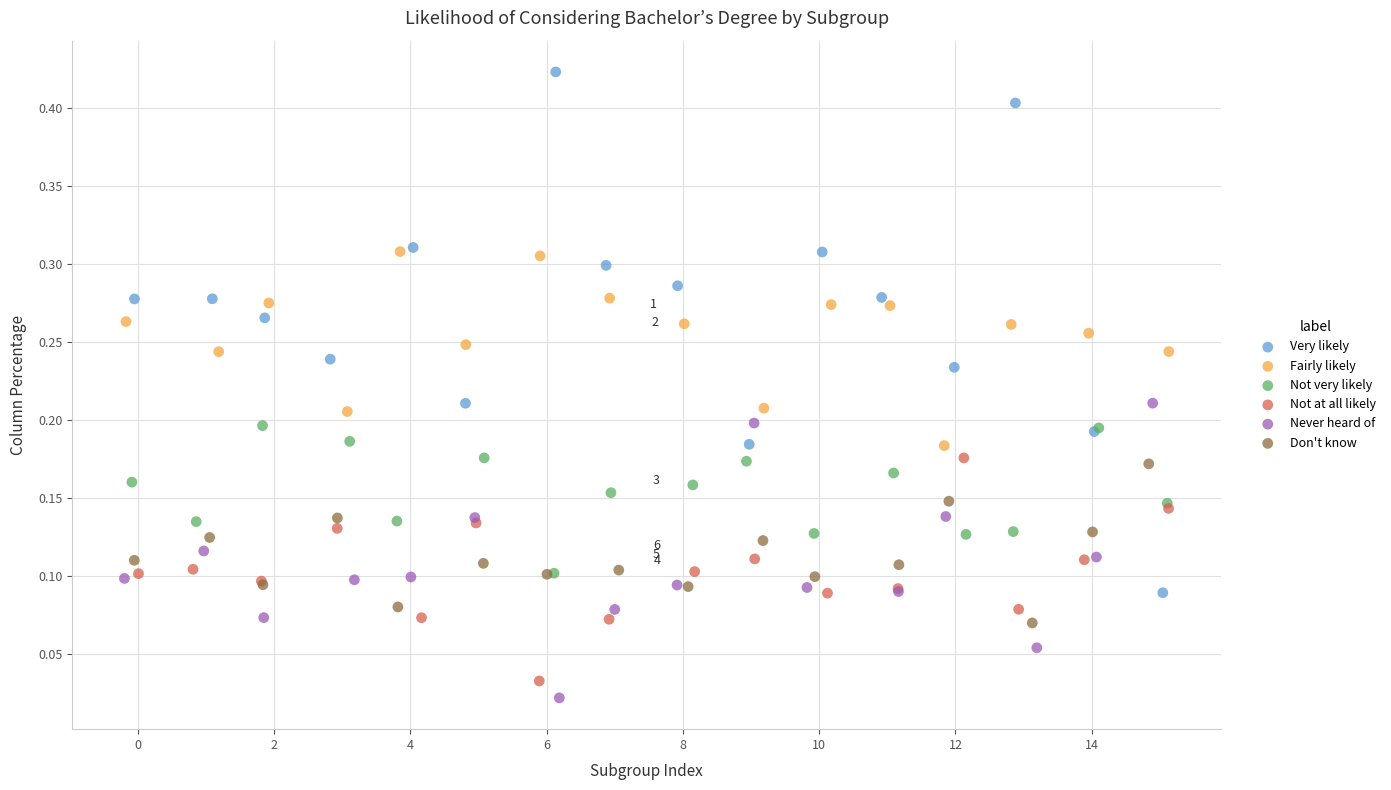

Which series has the widest spread of Y values?

Very likely